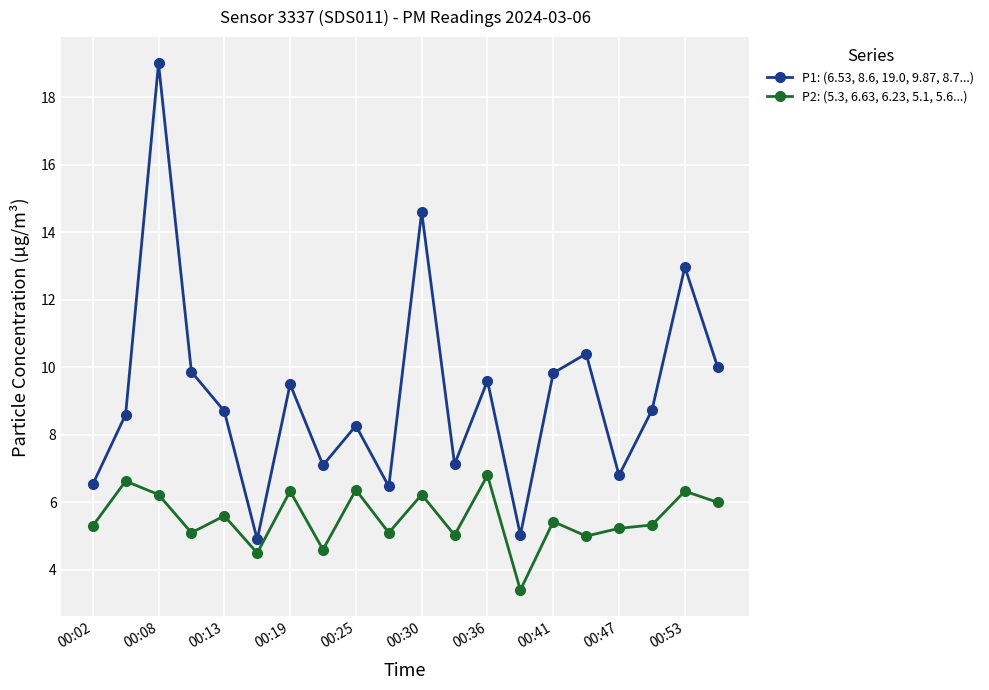

True or false: P1: (6.53, 8.6, 19.0, 9.87, 8.7...) has more than 0 points higher than both neighbors.

True